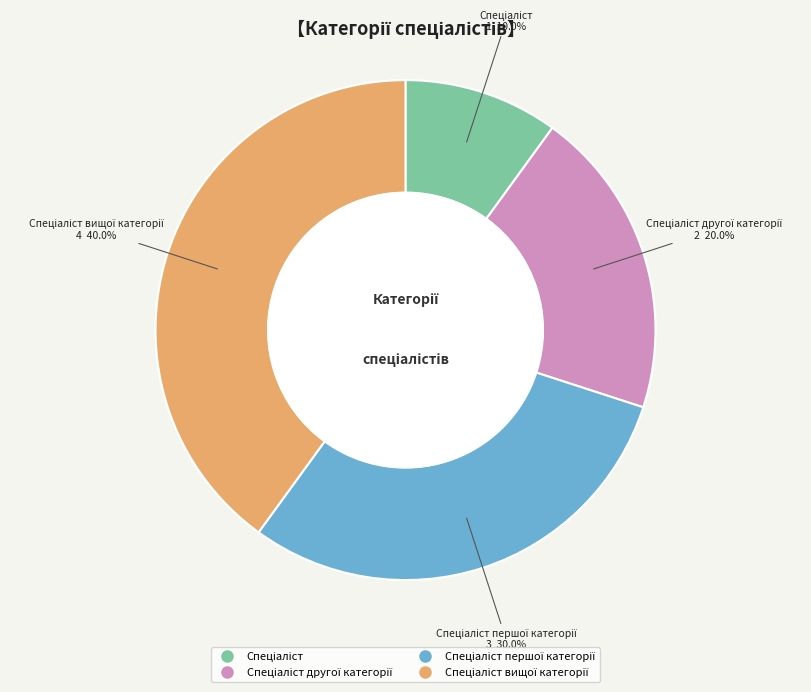

Is there a majority slice in this chart?

No